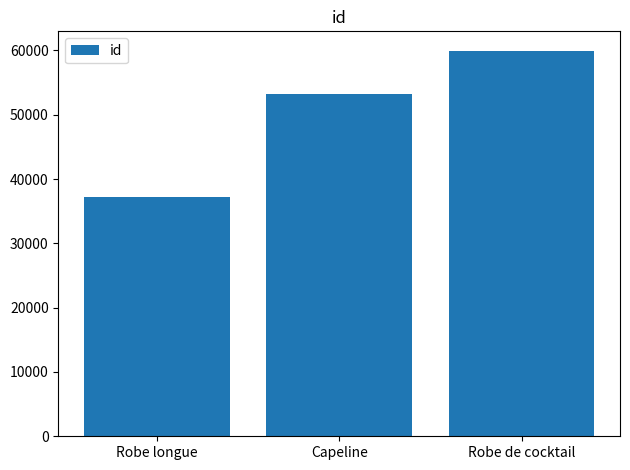

Which category has the lowest value across all series?

Robe longue